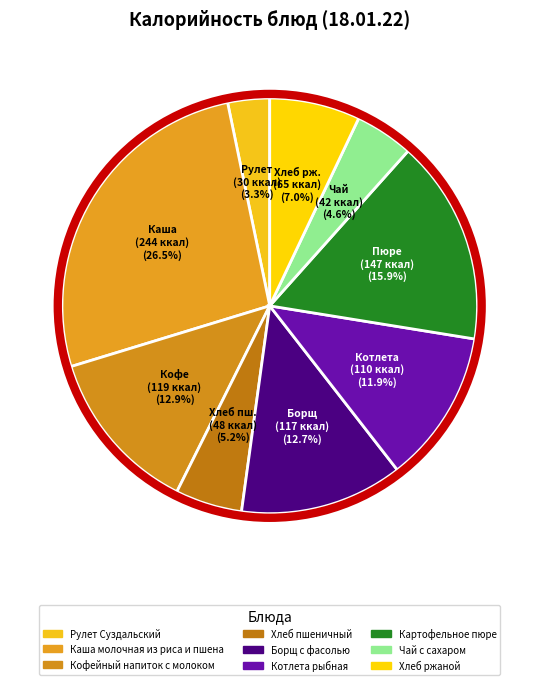

What is the ratio of the value at Картофельное пюре to the value at Хлеб пшеничный?

3.1